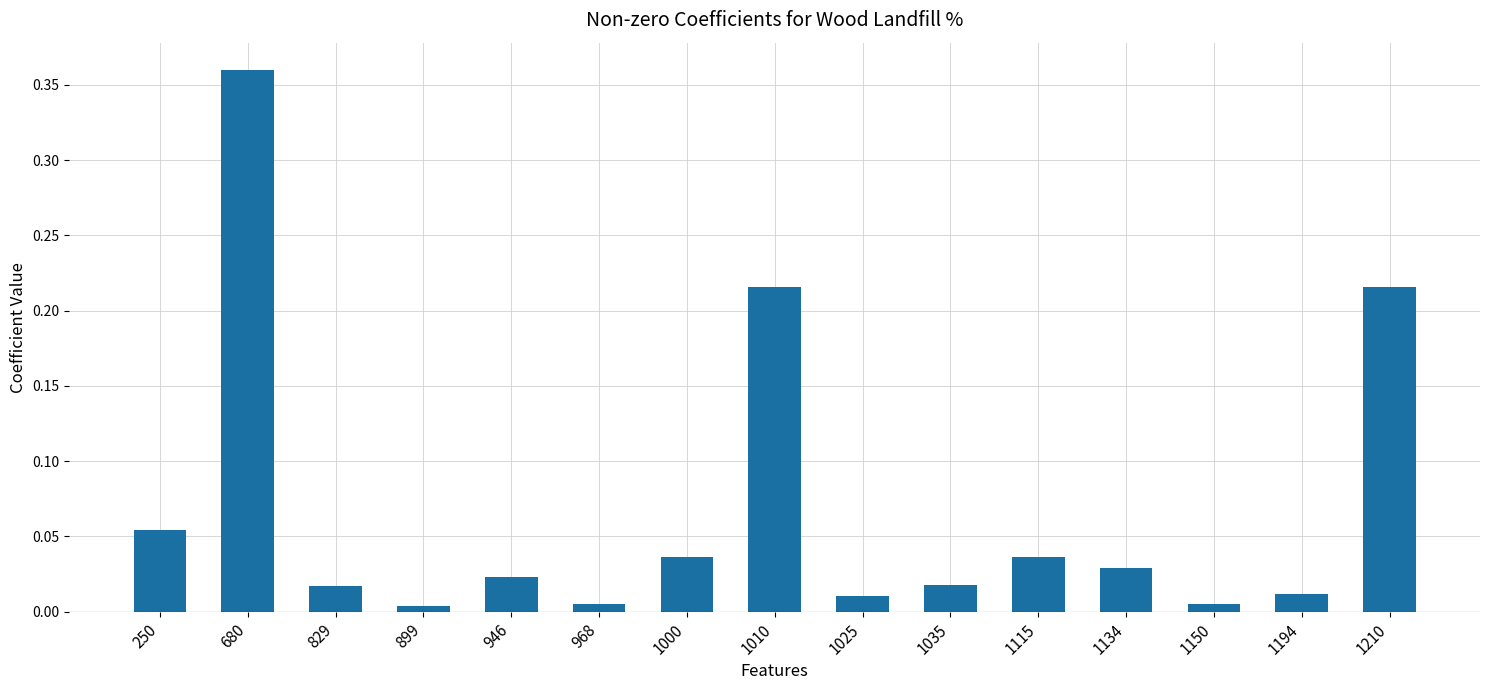

Which category has the highest value across all series?

680